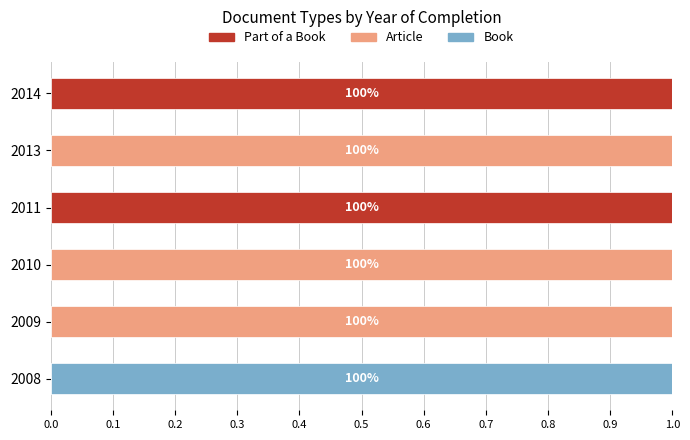

What is the difference between the maximum and minimum values in the Article series?

1